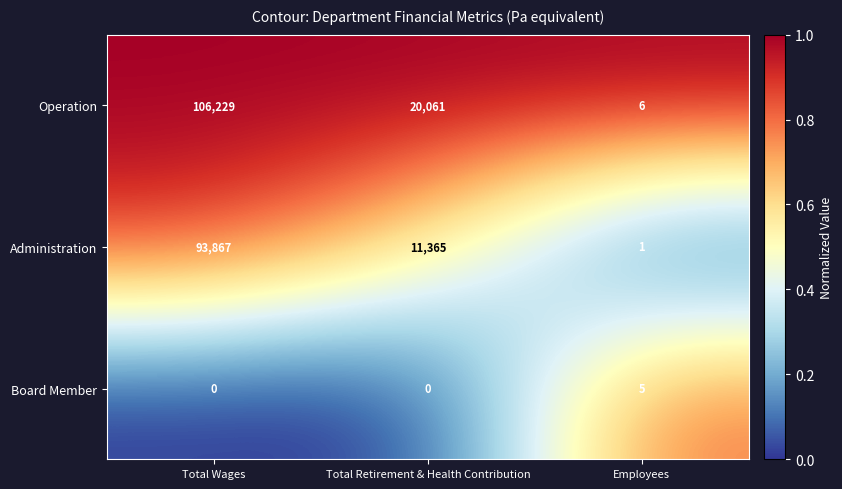

Count the number of categories in the chart.

3